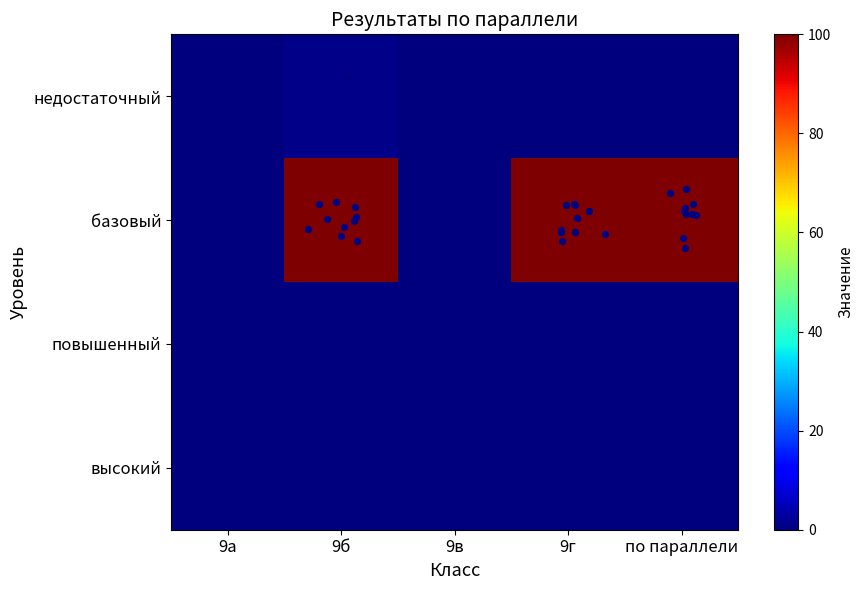

Reading left to right, transcribe all the data shown in this chart.

недостаточный: 9а=0	9б=1	9в=0	9г=0	по параллели=0
базовый: 9а=0	9б=100	9в=0	9г=100	по параллели=100
повышенный: 9а=0	9б=0	9в=0	9г=0	по параллели=0
высокий: 9а=0	9б=0	9в=0	9г=0	по параллели=0